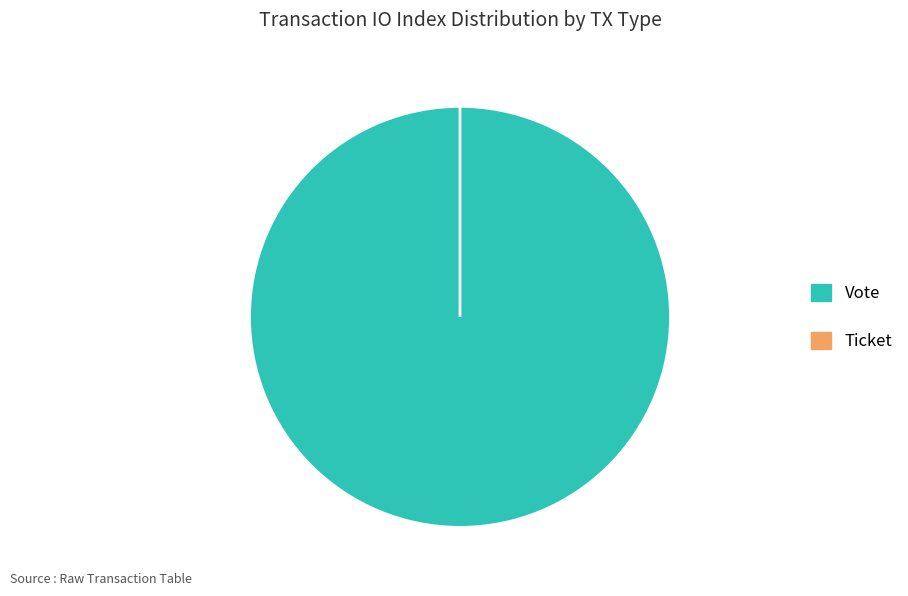

What is the largest slice in the pie chart?

Vote